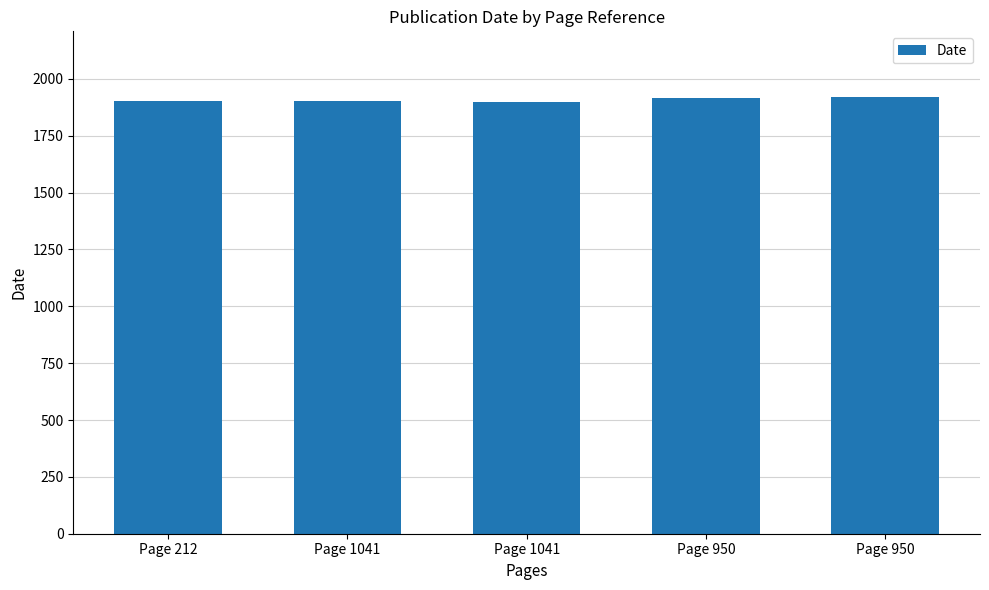

The chart shows a value of 807 at Page 1041. True or false?

False